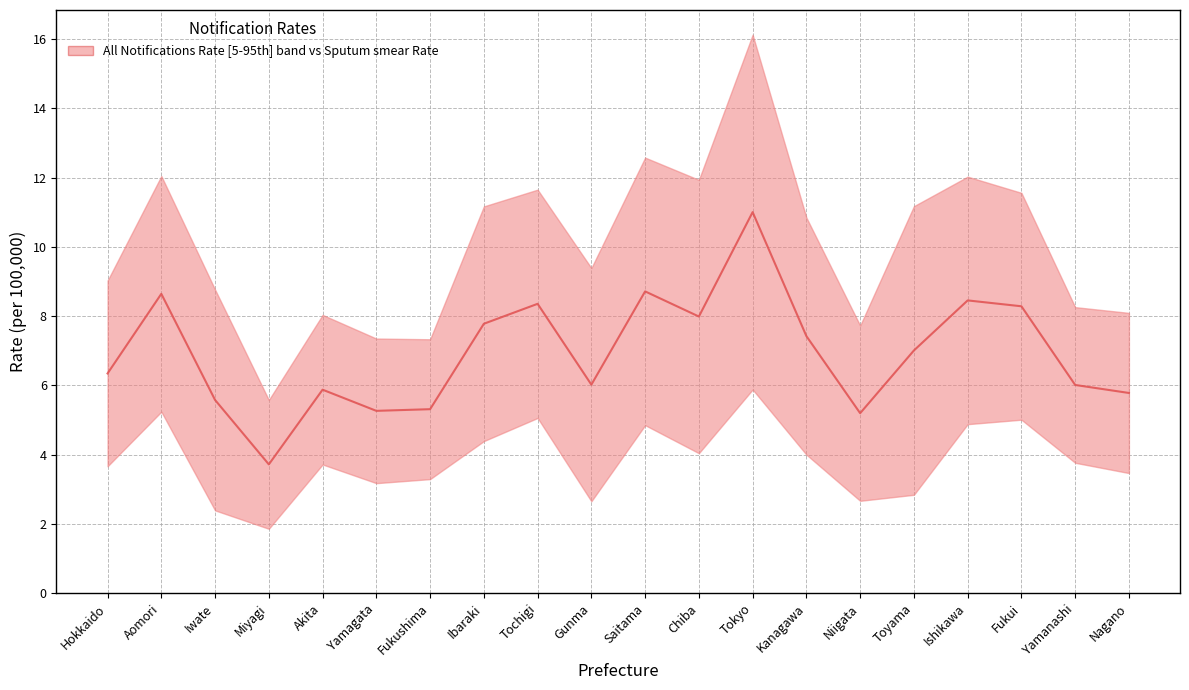

What is the label of the 17th point from the left?

Ishikawa